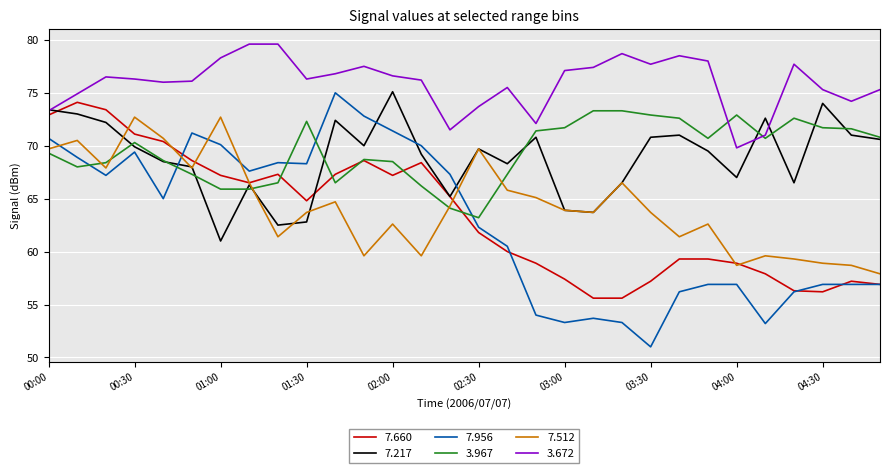

Count the number of data series in this chart.

6